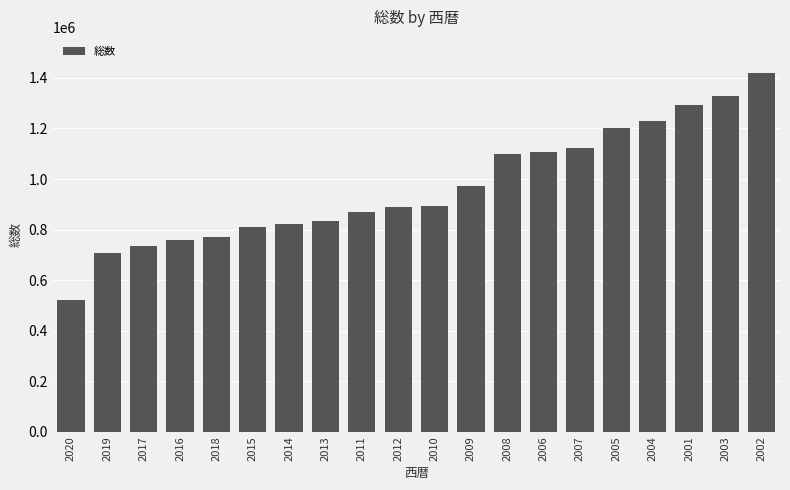

Count the number of data series in this chart.

1